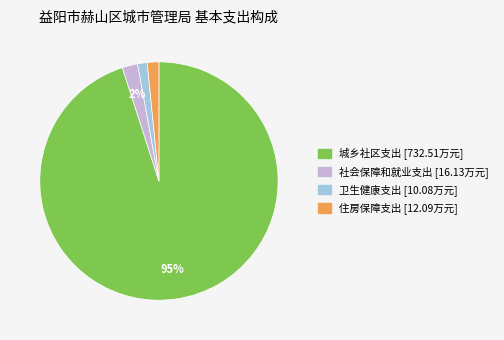

Which category has the biggest portion of the pie?

城乡社区支出